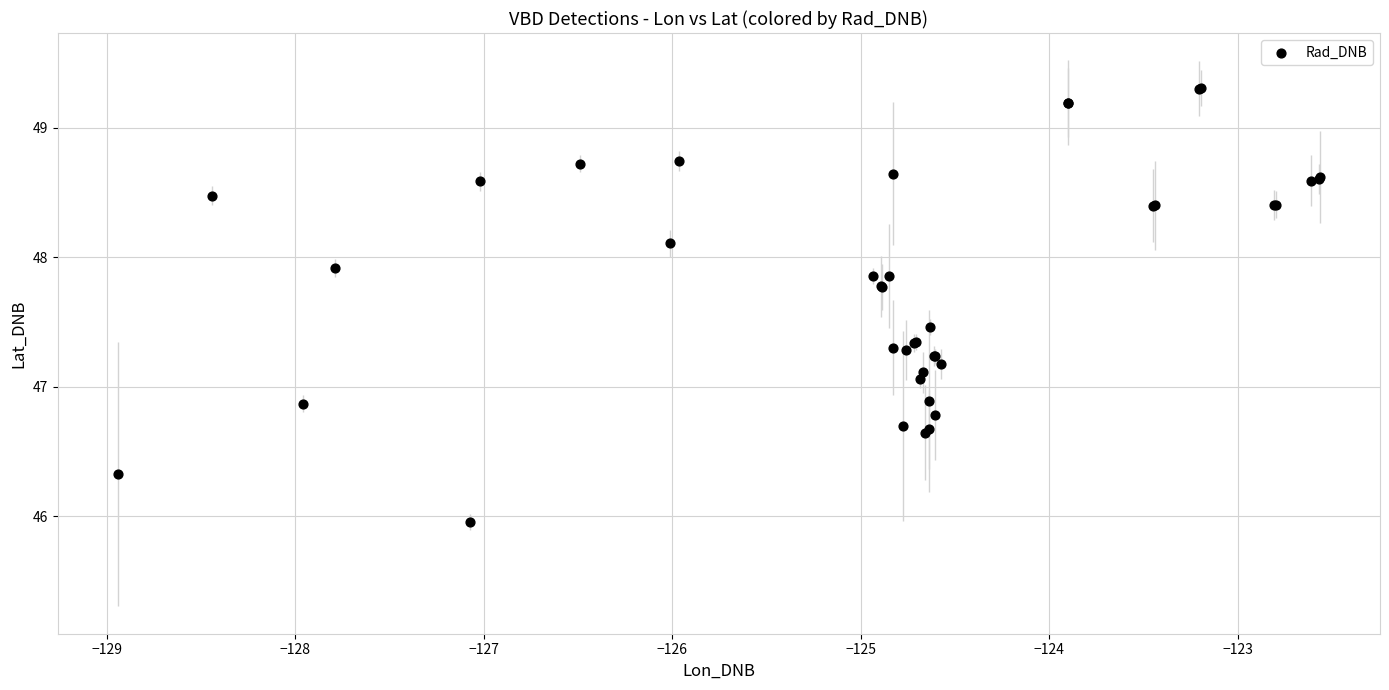

What Y value in the scatter plot is closest to 47?

47.1